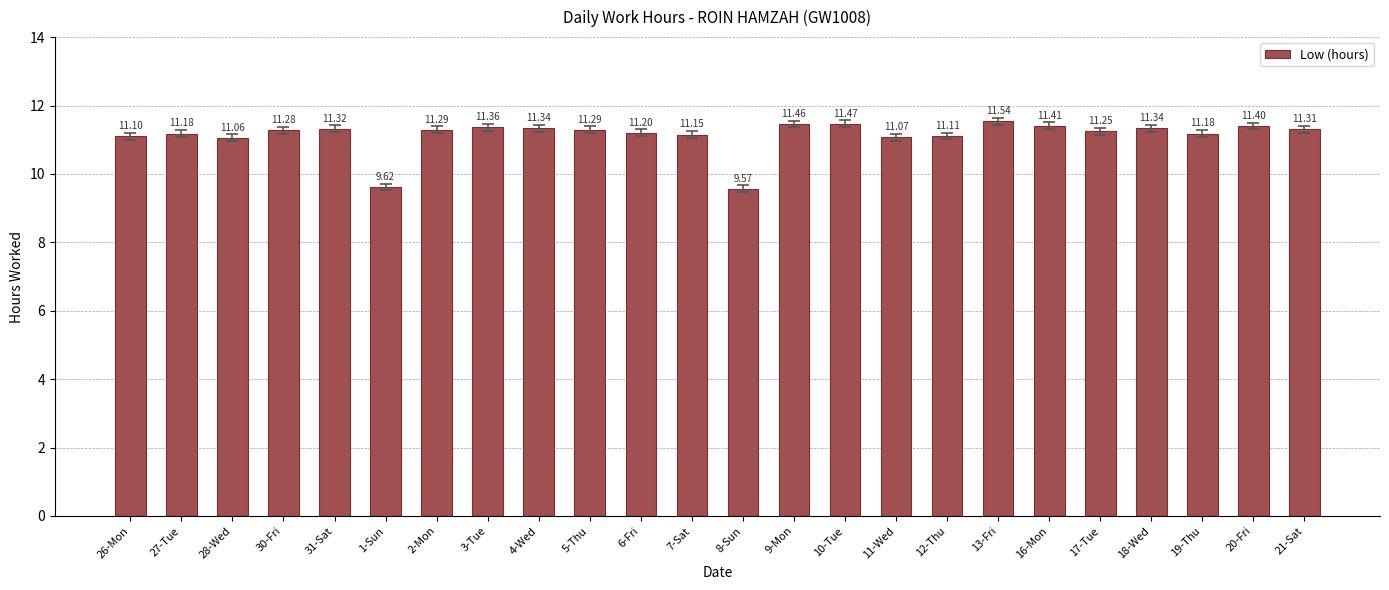

What is the sum of the values at 19-Thu and 26-Mon?

22.3